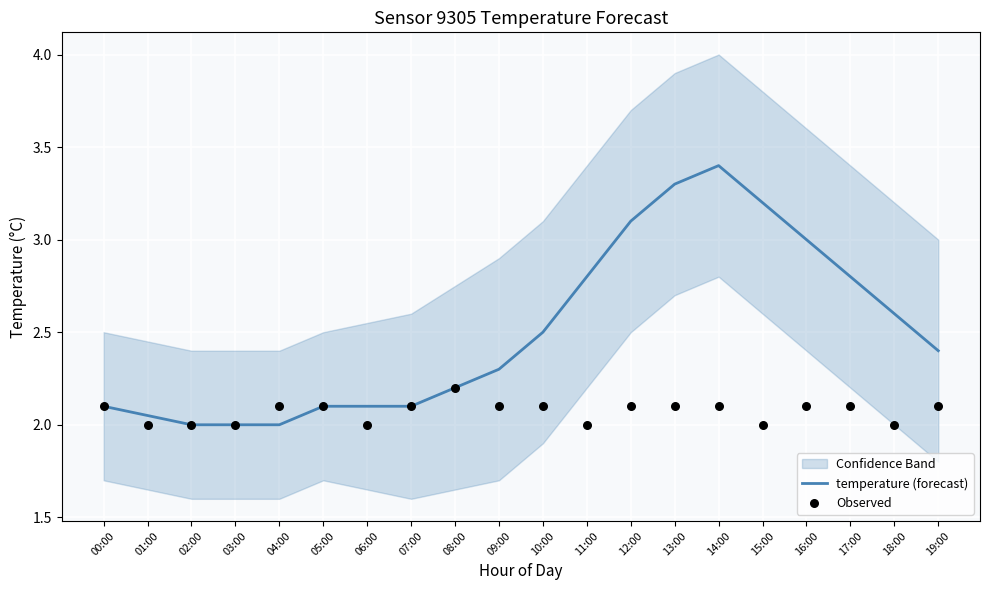

Which series has the largest total across all categories?

temperature (forecast)